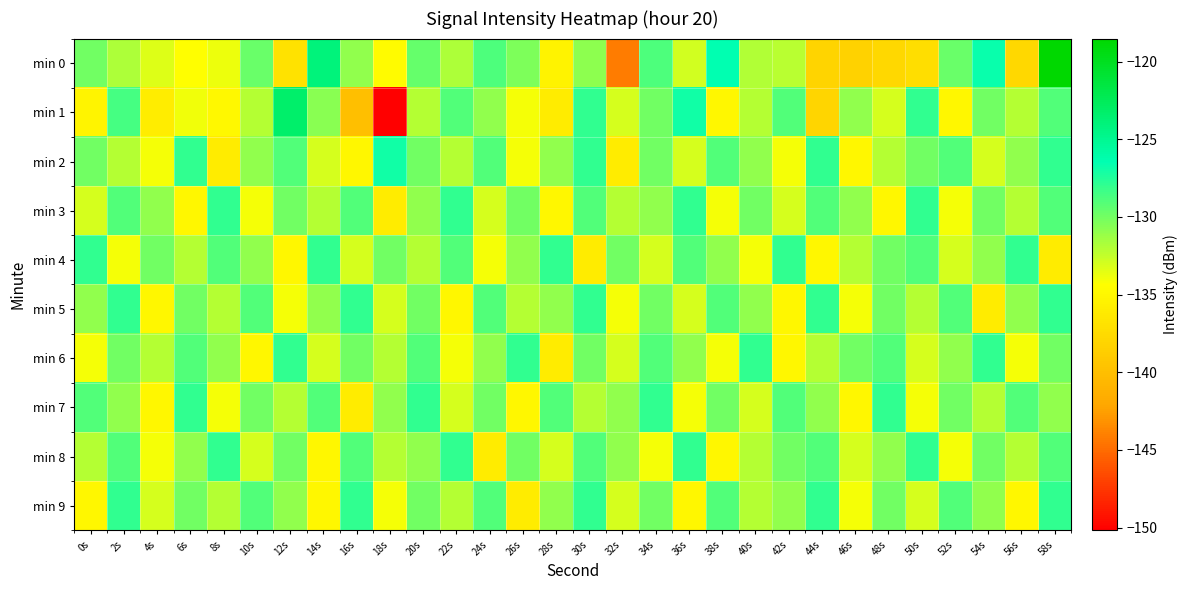

At which category is the sum across all series the highest?

58s